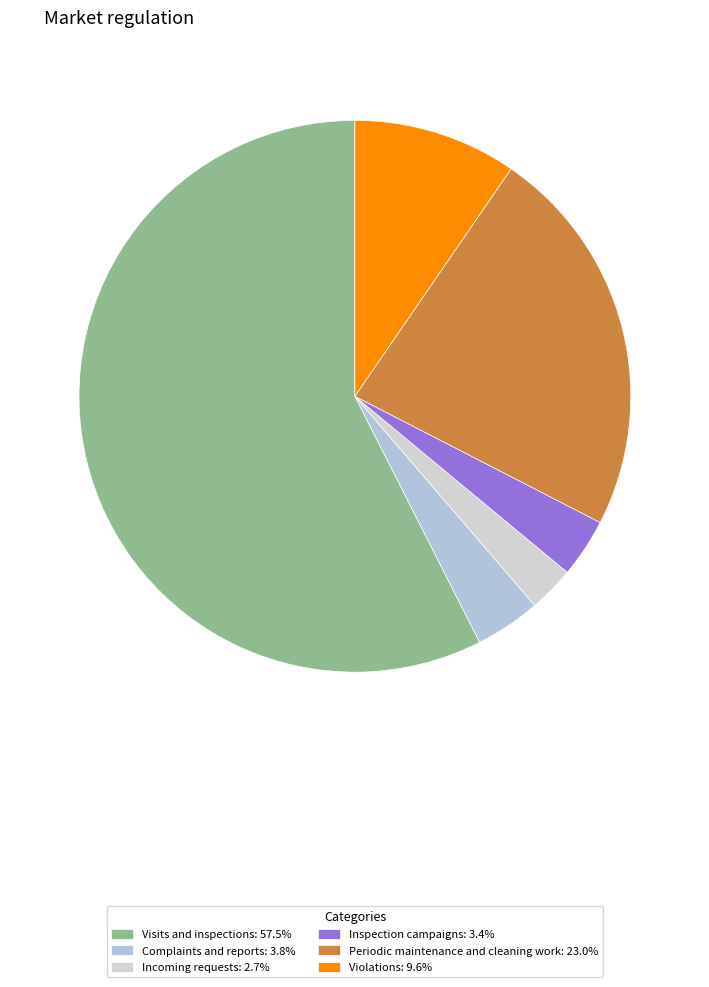

Count the number of slices in the pie.

6